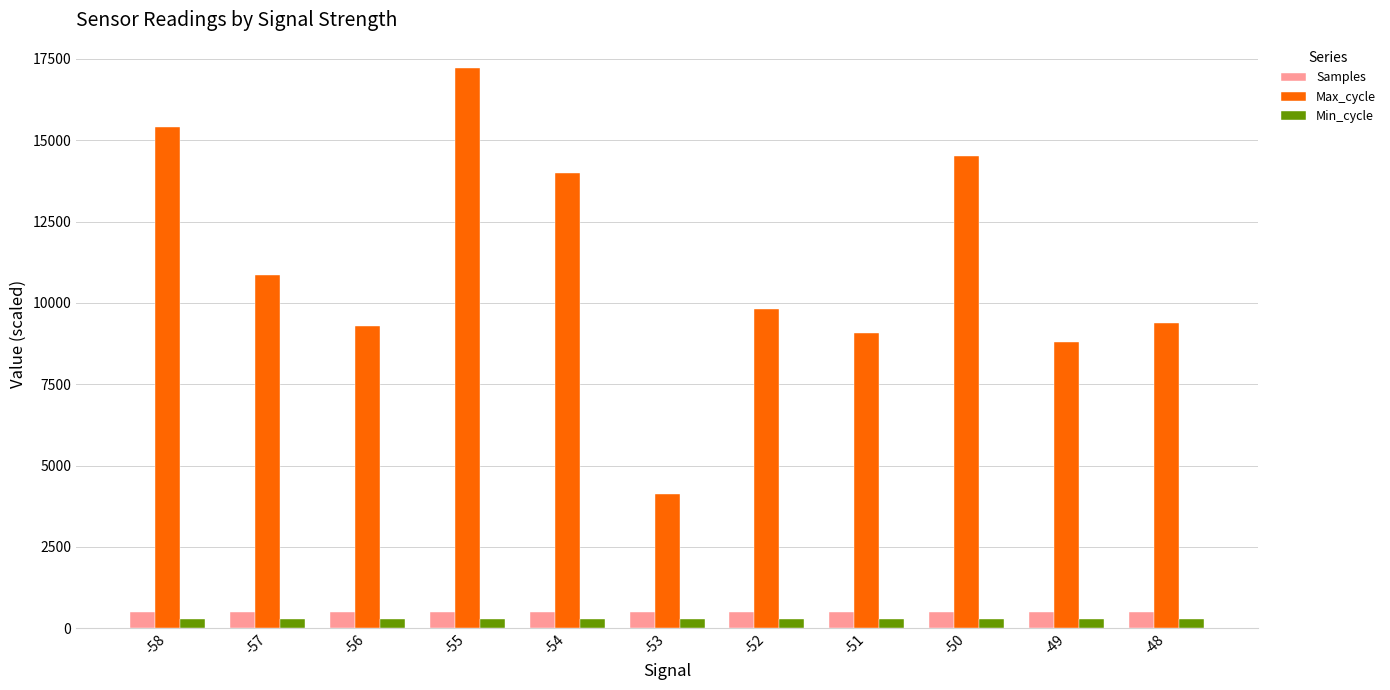

At which category does the chart reach its peak across all series?

-55